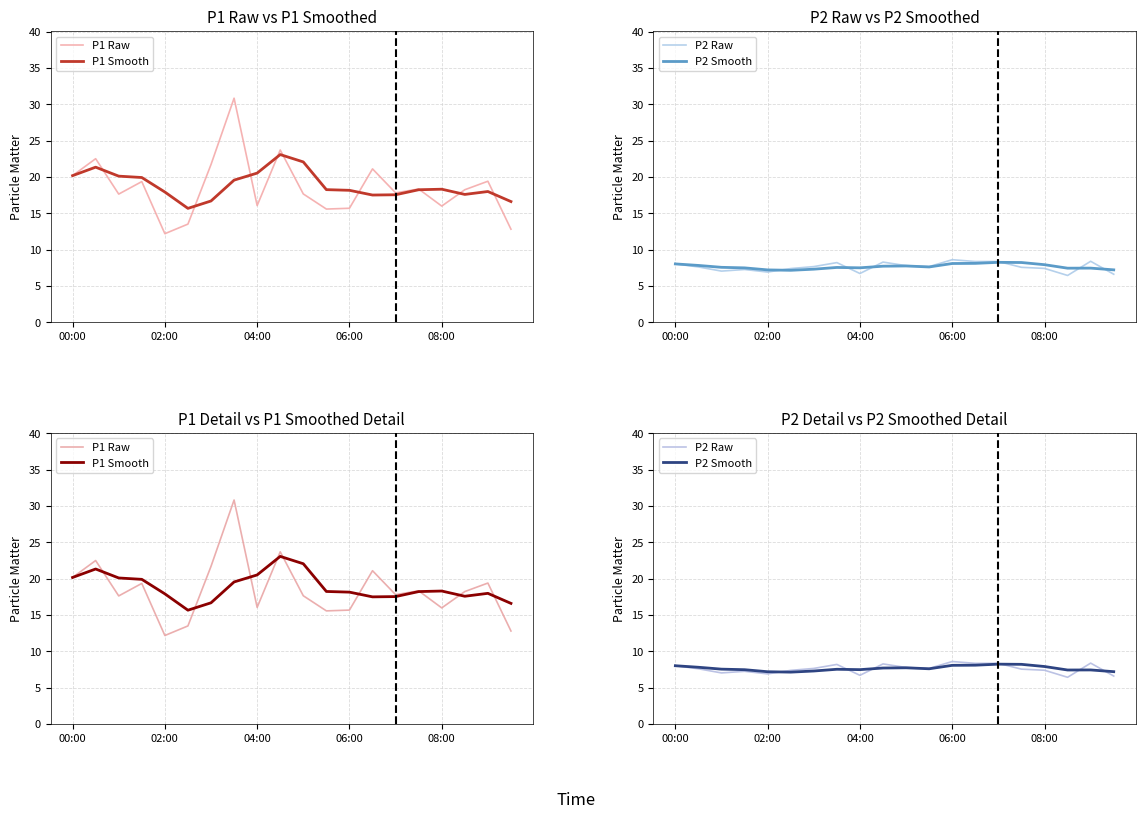

What is the label of the 2nd point from the right?

18